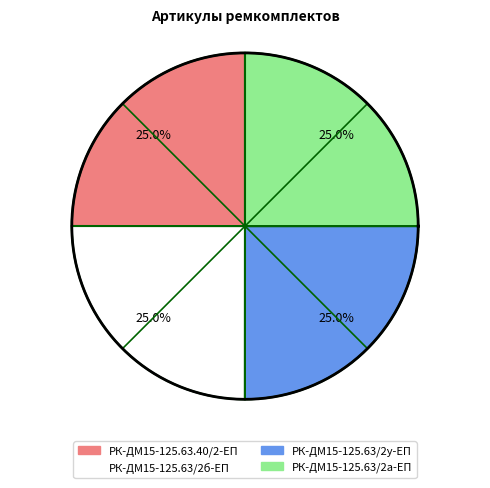

What percentage is the РК-ДМ15-125.63.40/2-ЕП slice, to the nearest percent?

25%